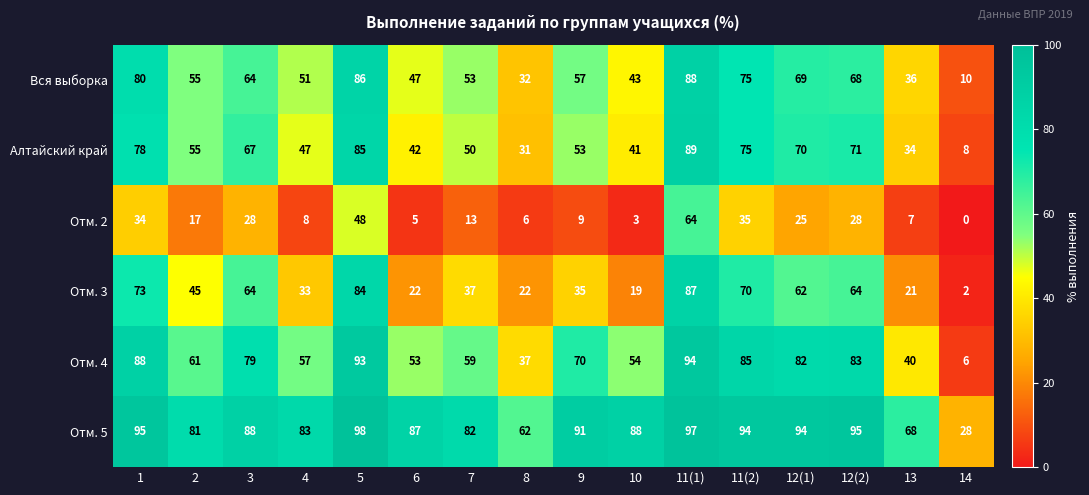

List the series in order of their peak value, highest first.

Отм. 5, Отм. 4, Алтайский край, Вся выборка, Отм. 3, Отм. 2